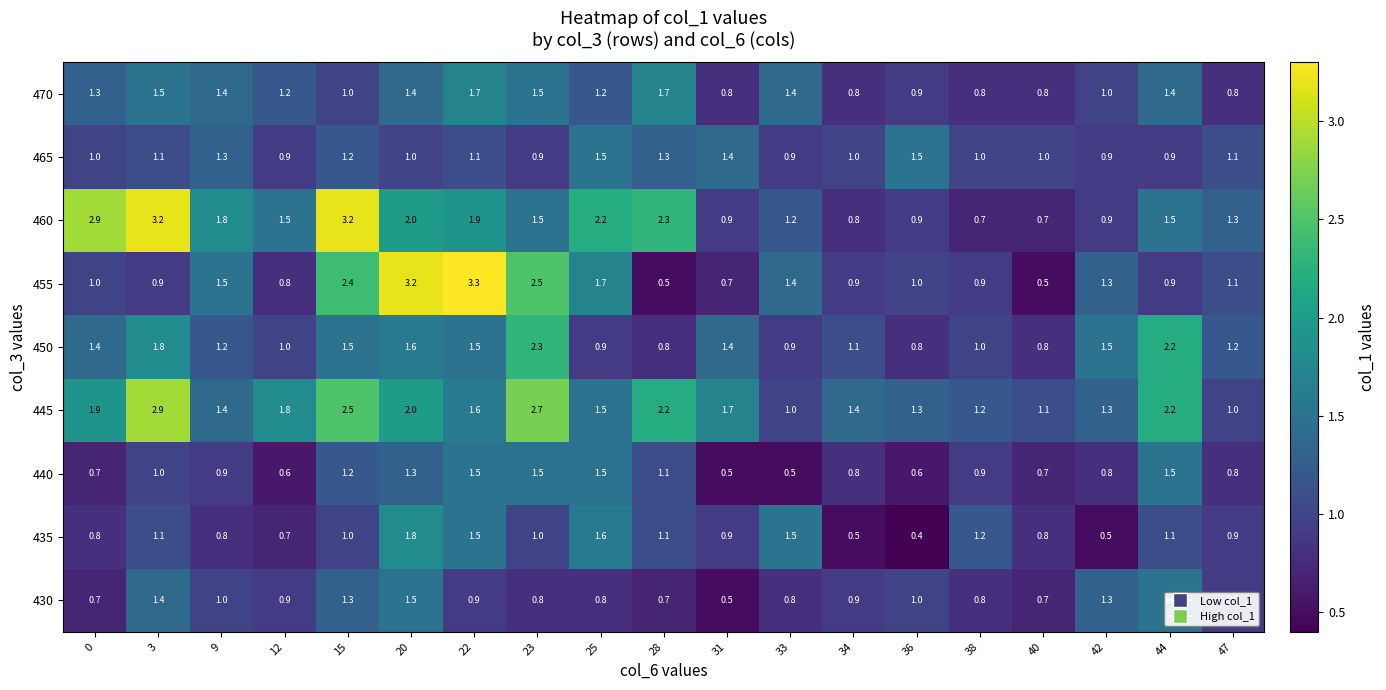

True or false: 450 has a value of 1.3 at 25.

False